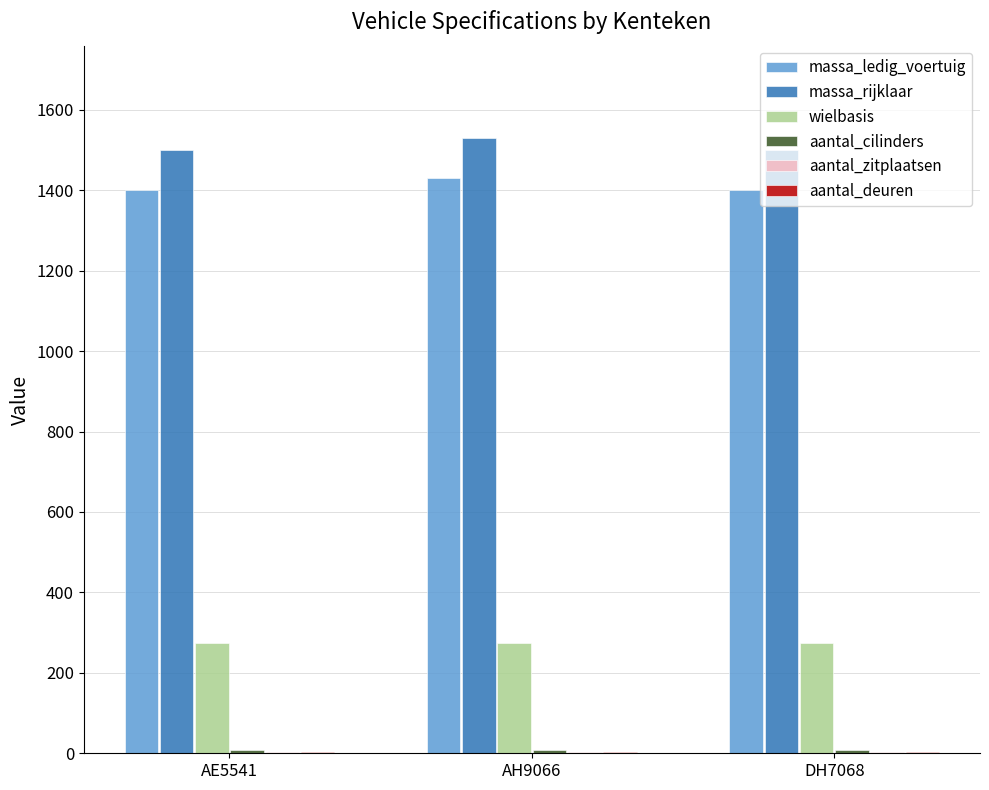

What is the highest value of the wielbasis series?

275